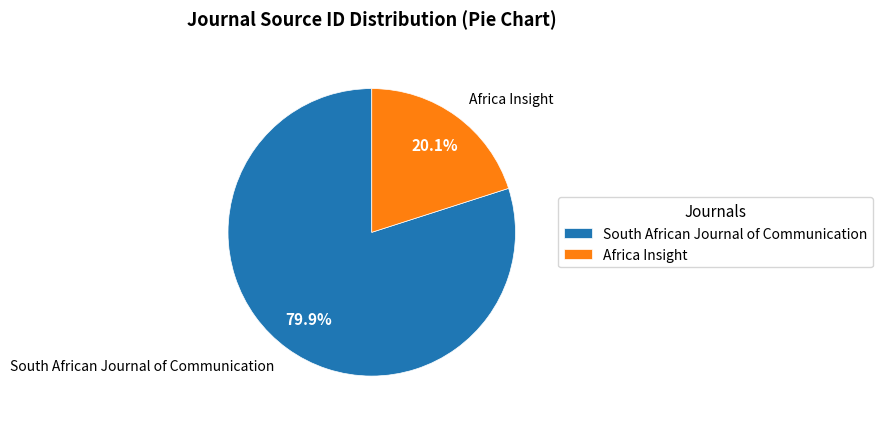

Which has a higher value, Africa Insight or South African Journal of Communication?

South African Journal of Communication